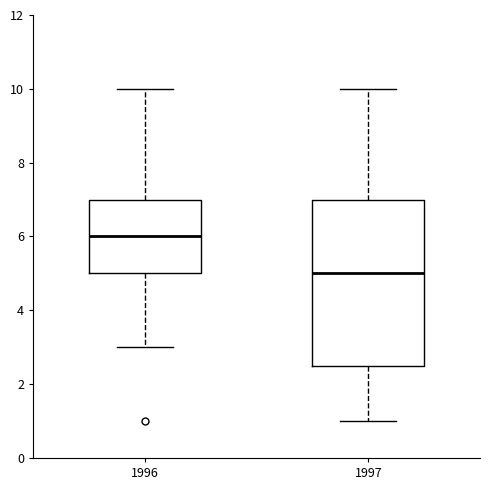

Which box is the tallest, from its lower edge to its upper edge?

1997